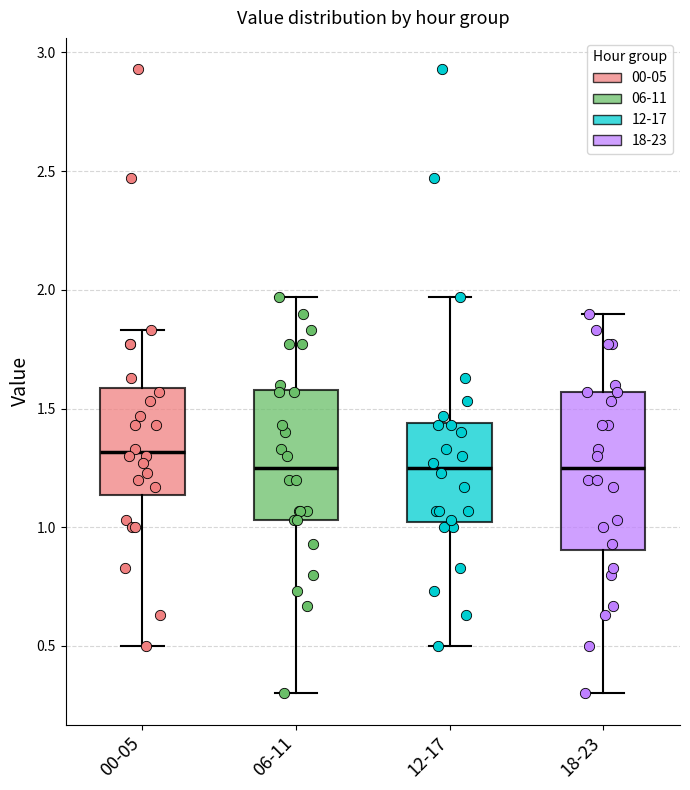

Comparing the boxes themselves (not the whiskers), which one is the tallest?

18-23